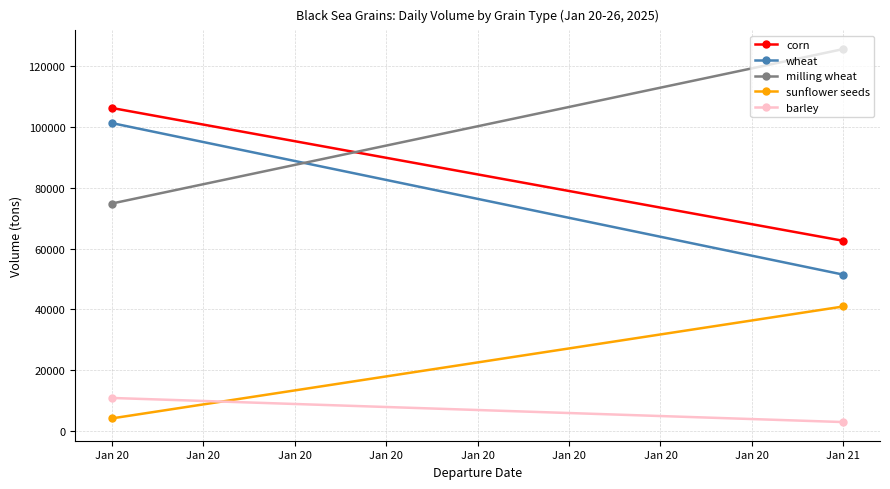

What is the difference between the maximum and minimum values in the corn series?

43673